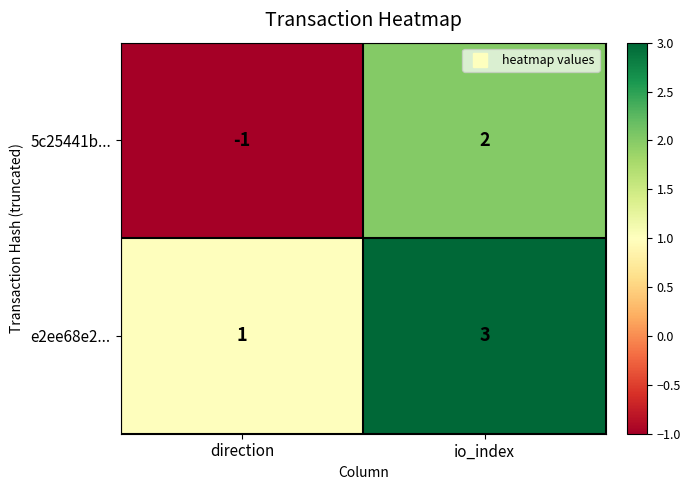

How many data points in e2ee68e2... are less than 3?

1